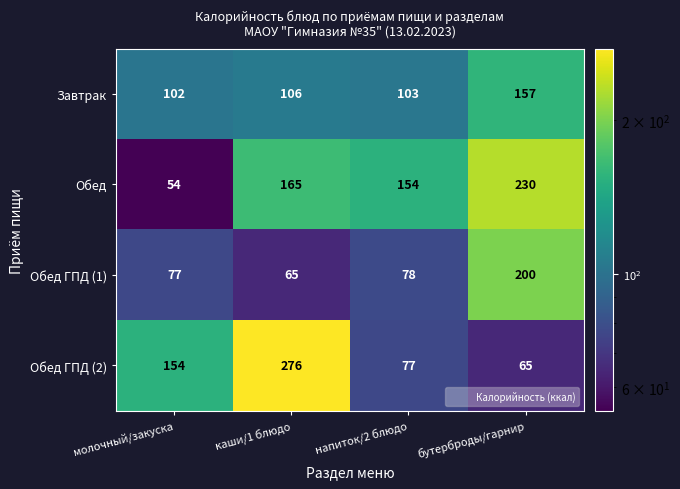

Which series has the largest total across all categories?

Обед